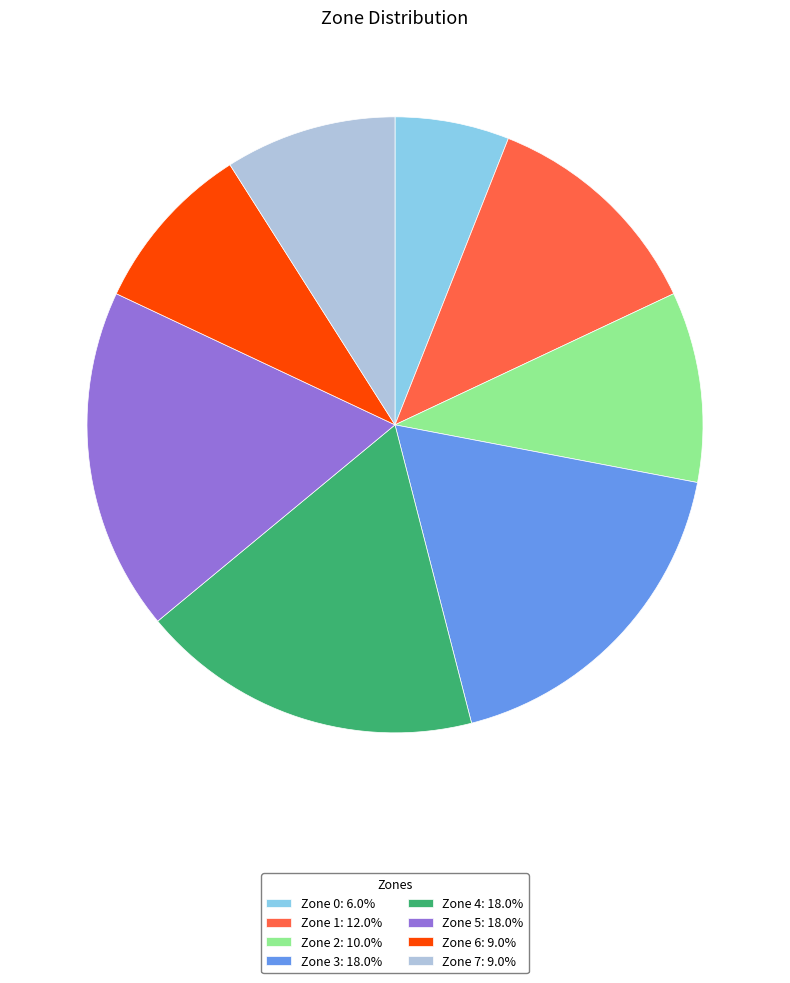

Is there a majority slice in this chart?

No